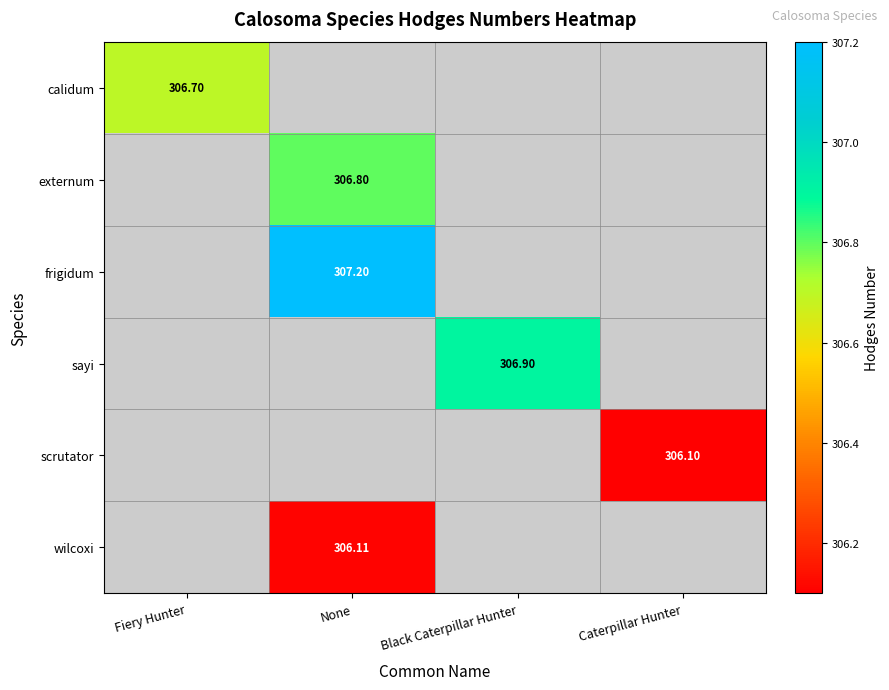

How many distinct data groups are displayed?

6